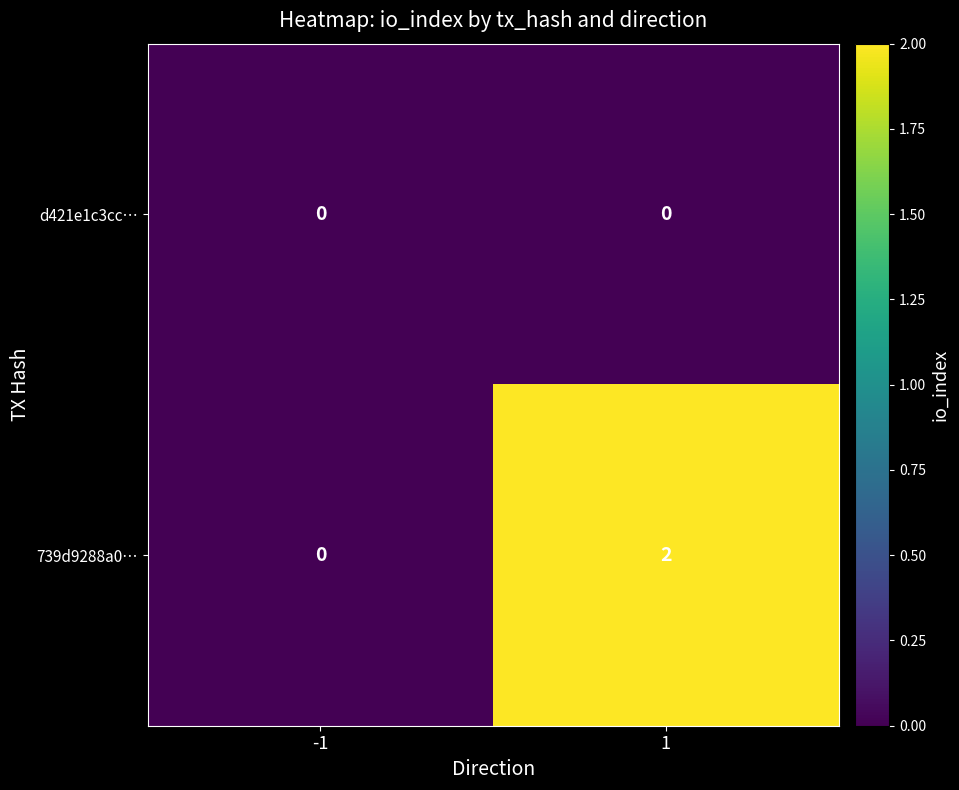

List the series in order of their peak value, highest first.

739d9288a0…, d421e1c3cc…